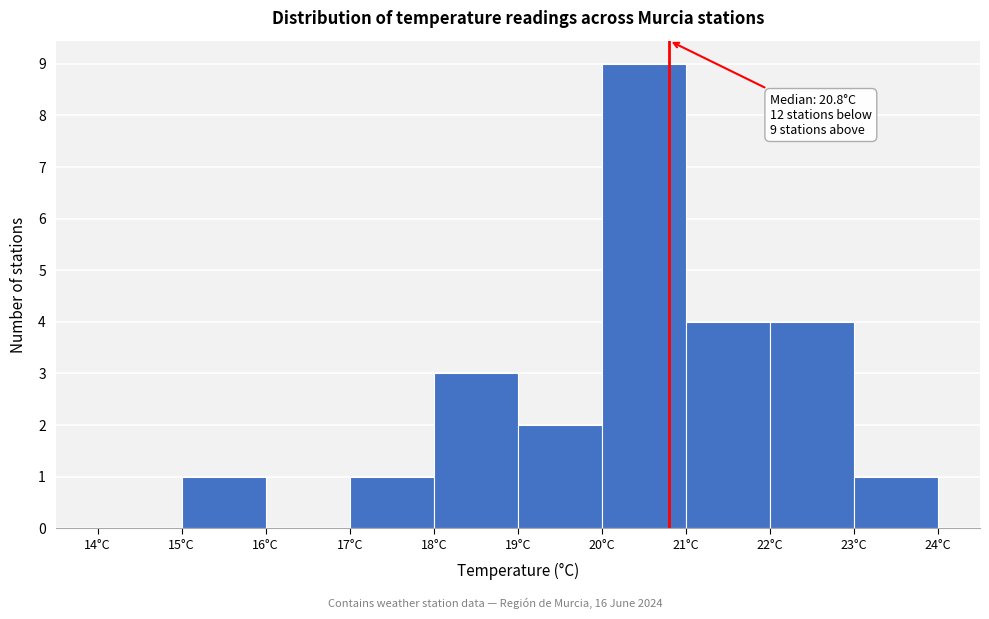

Over which range of the x-axis is the bar tallest?

20 to 21